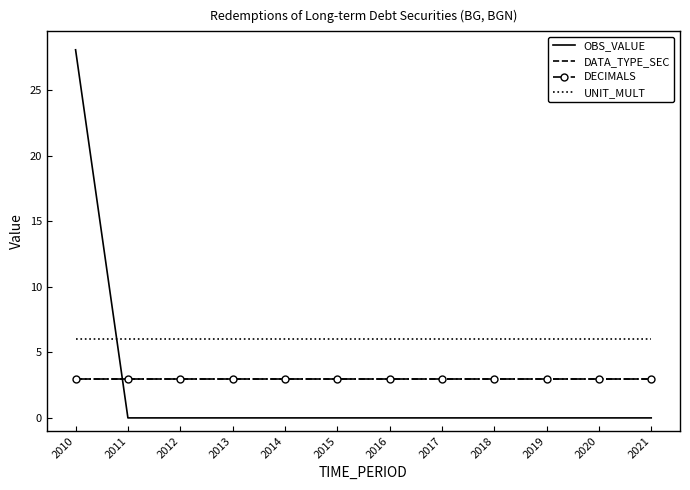

How many series are shown in this chart?

4